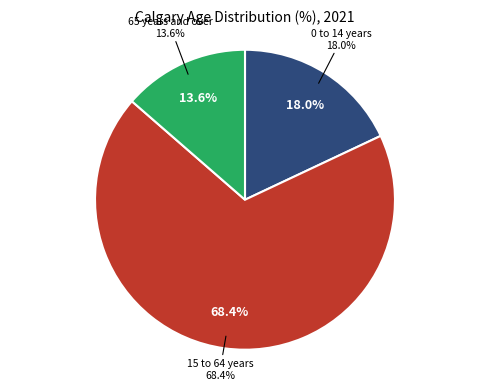

What is the largest slice in the pie chart?

15 to 64 years